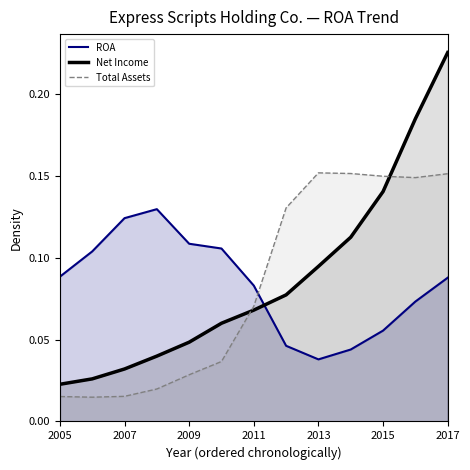

At how many categories does at least one series exceed 0?

13